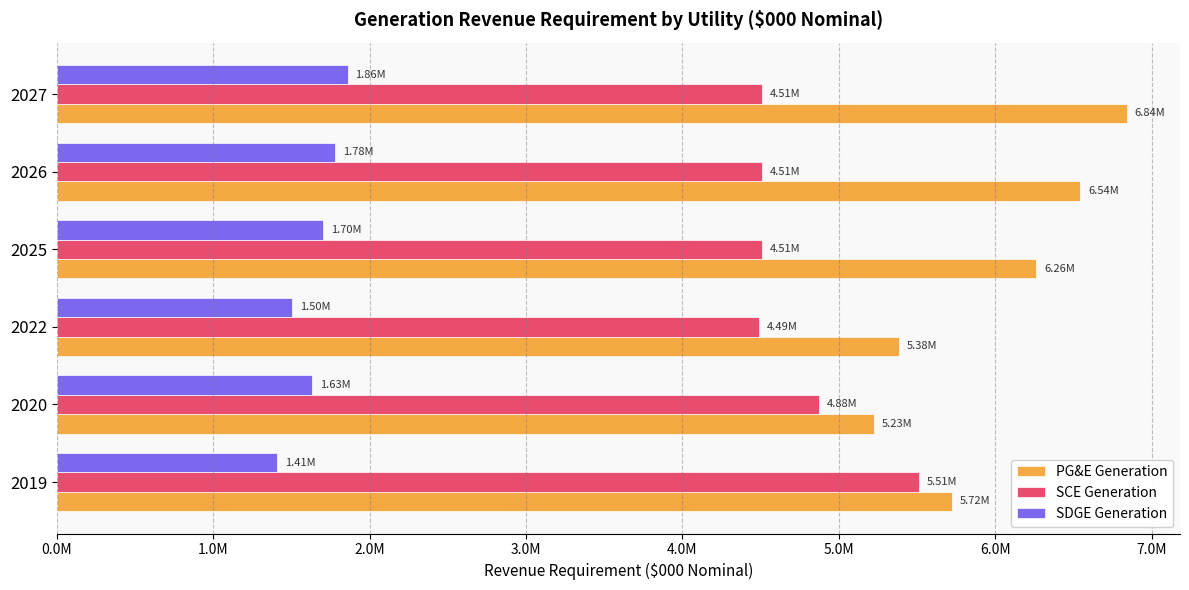

What are all the series names shown in the legend?

PG&E Generation, SCE Generation, SDGE Generation